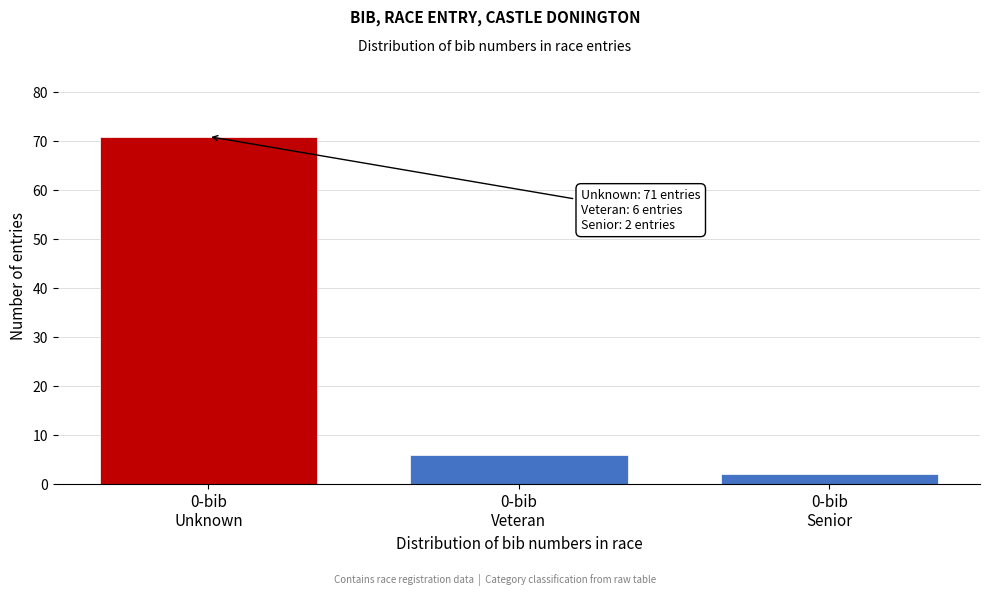

Reading left to right, transcribe all the data shown in this chart.

71	6	2